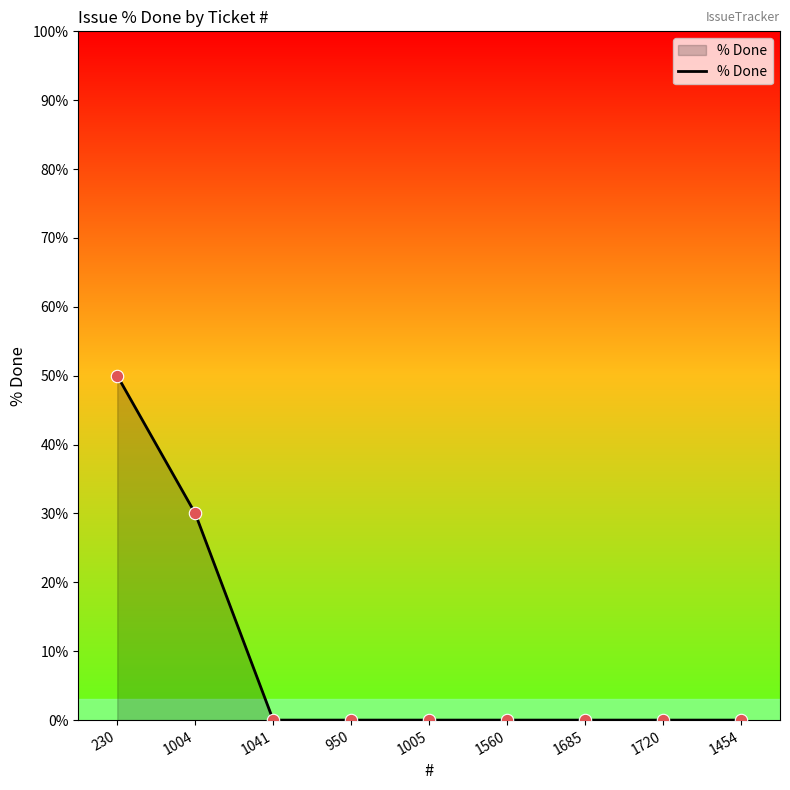

Between 1685 and 1004, which is larger?

1004